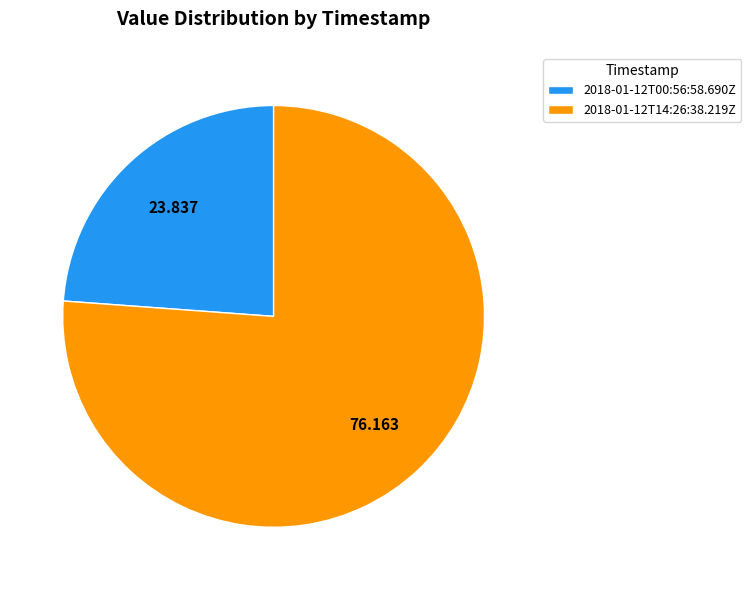

True or false: 2018-01-12T00:56:58.690Z accounts for 14% of the total.

False